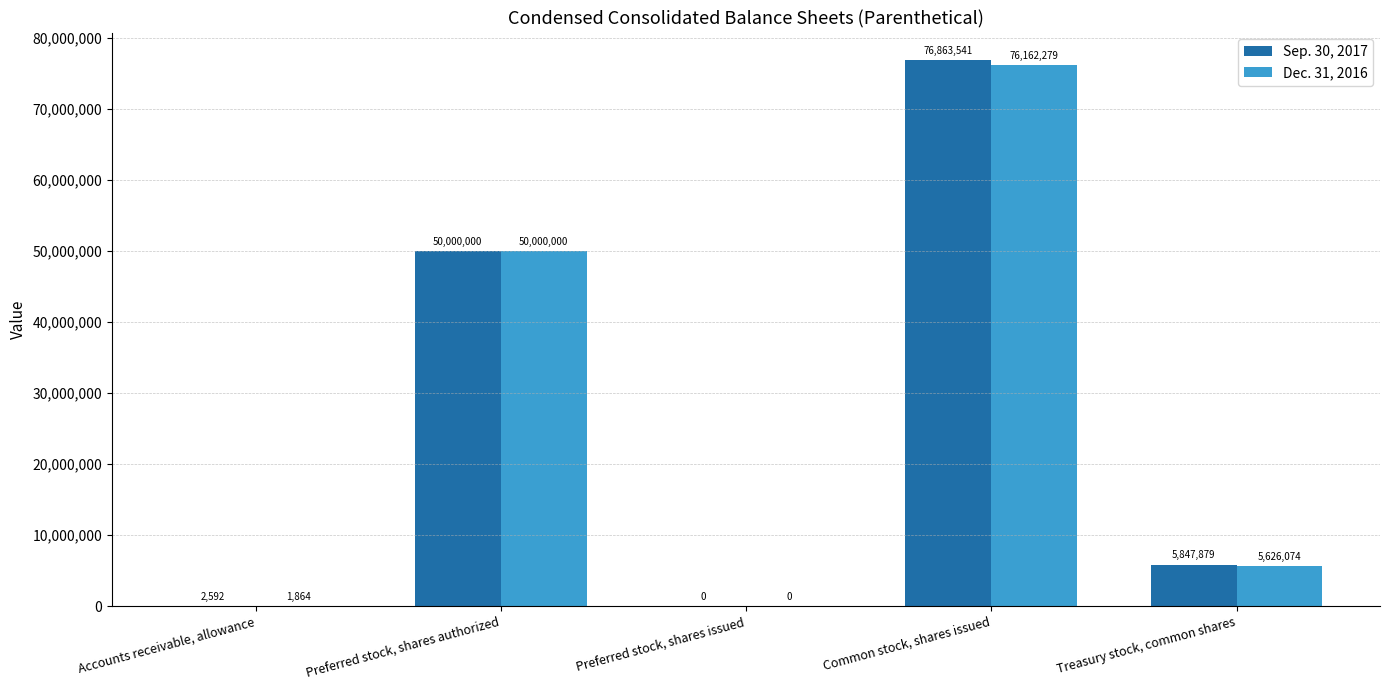

How many groups of bars are there?

5